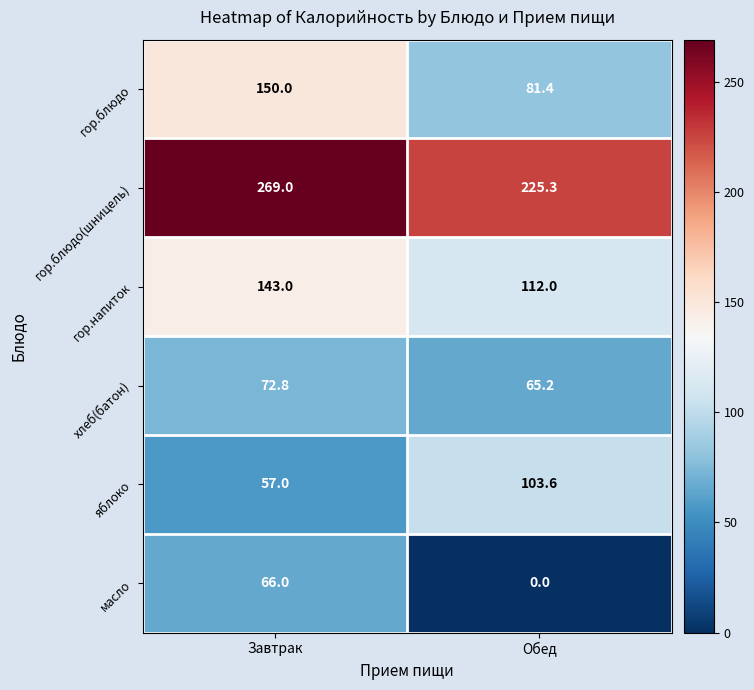

What is the average value of the яблоко series?

80.3